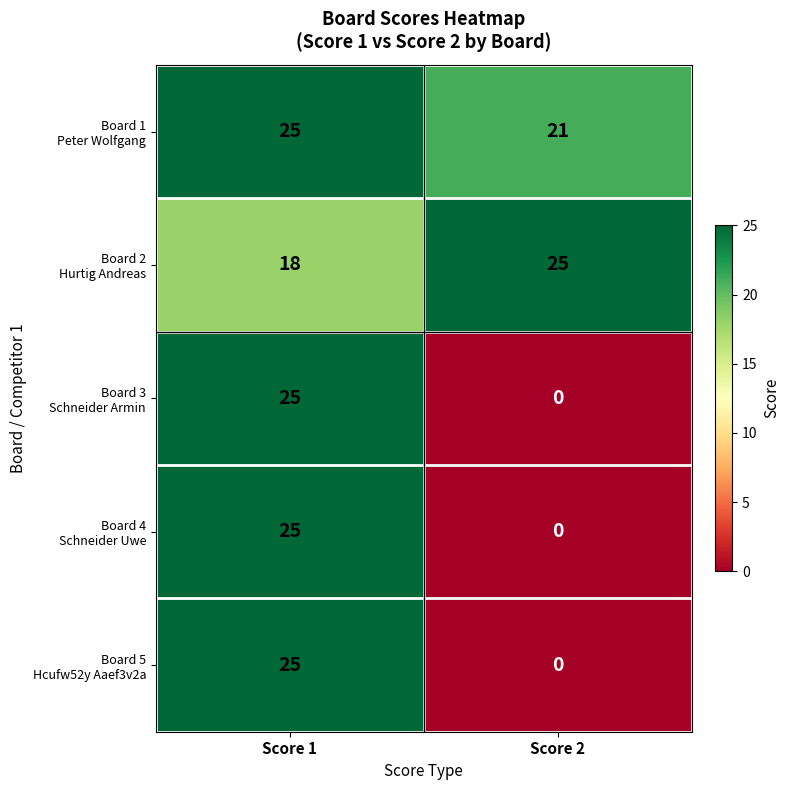

What is the difference between the highest and lowest values at Score 1?

7